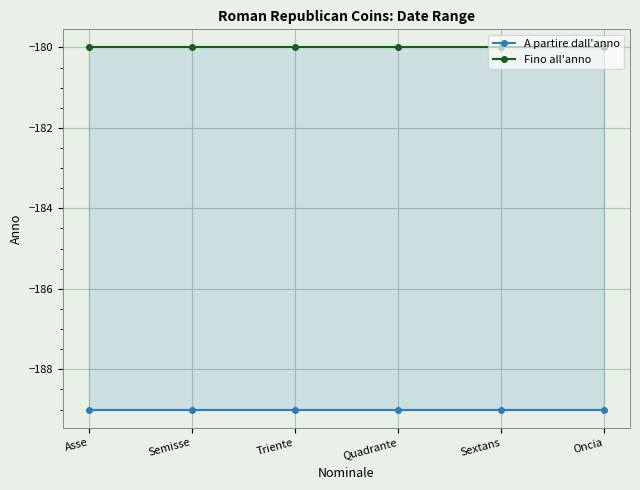

At which category is the sum across all series the highest?

Asse